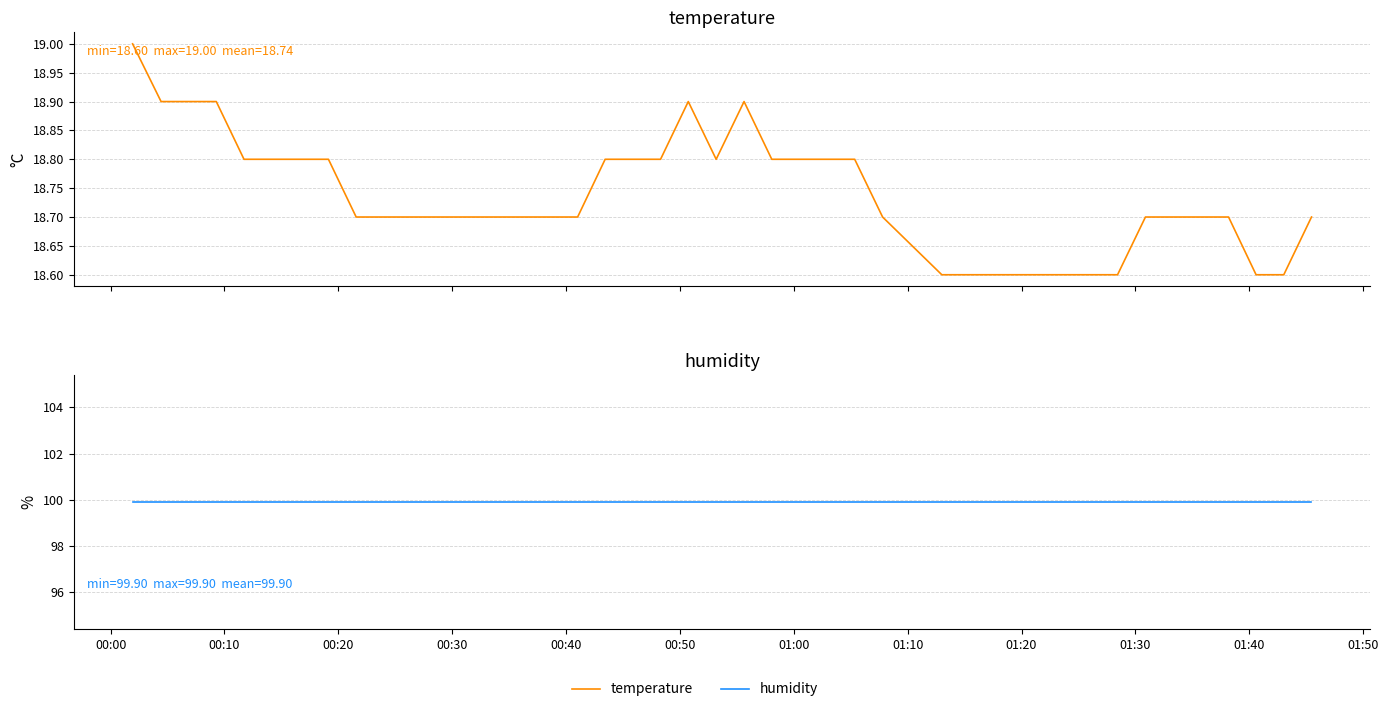

True or false: temperature and humidity cross at least once.

False